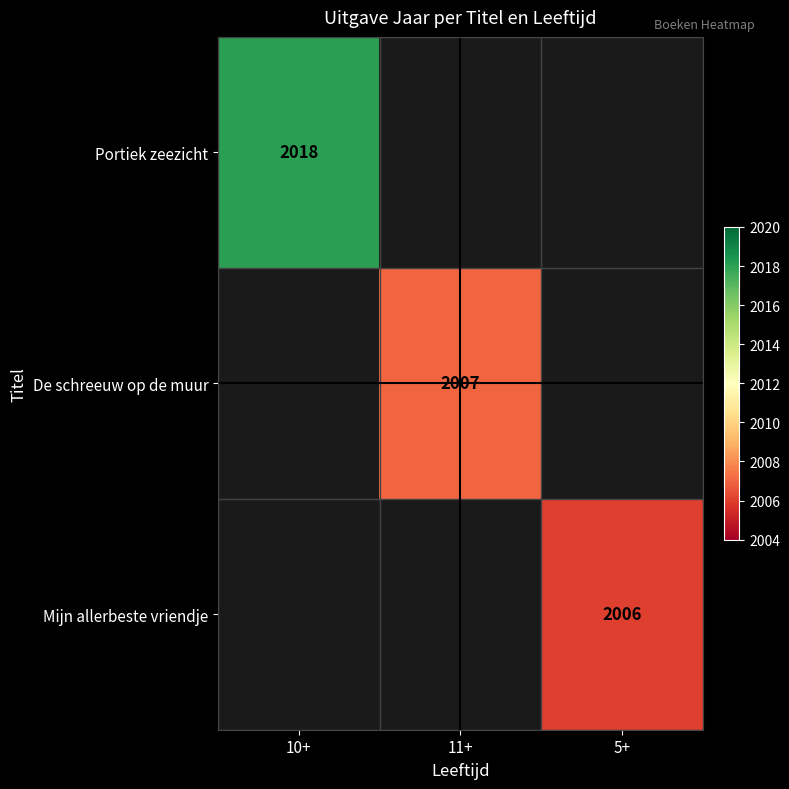

How many categories are shown in the chart?

3